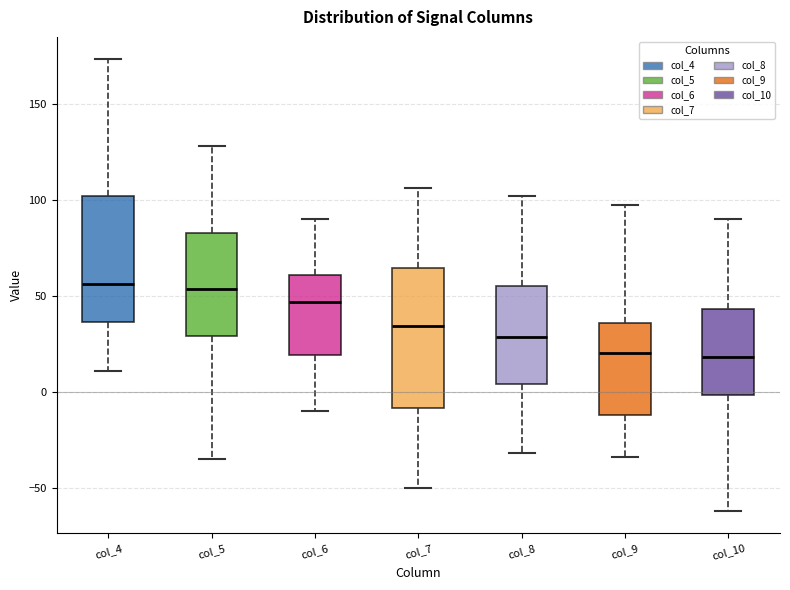

Where does the upper whisker of the box for col_8 end on the y-axis? The values are not printed on the chart, so give them approximately, as read against the axis.

100